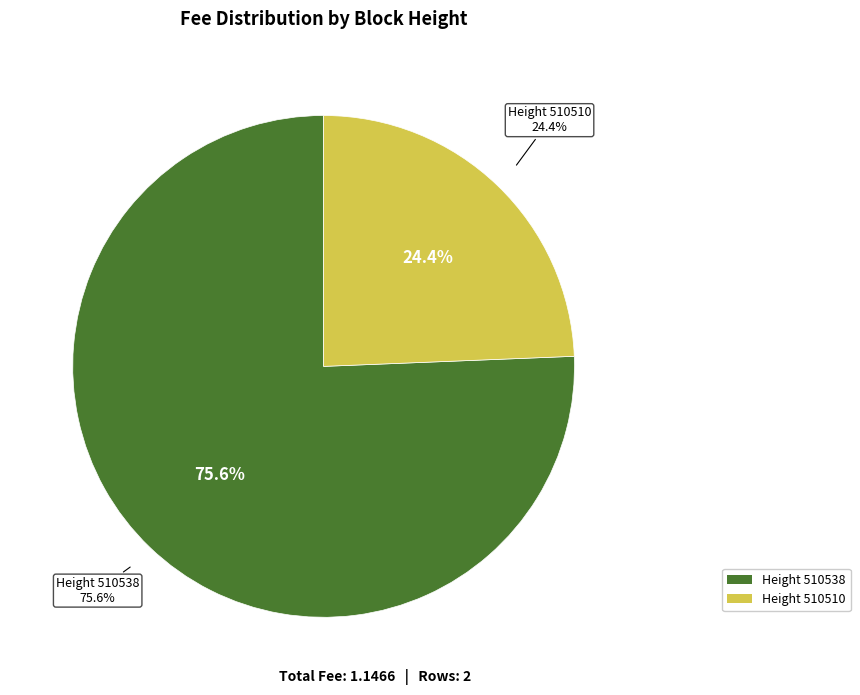

What percentage is the 510538 slice, to the nearest percent?

76%